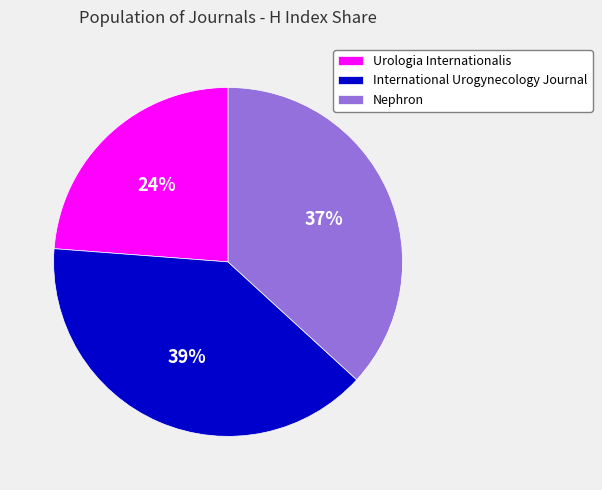

How many slices are in this pie chart?

3